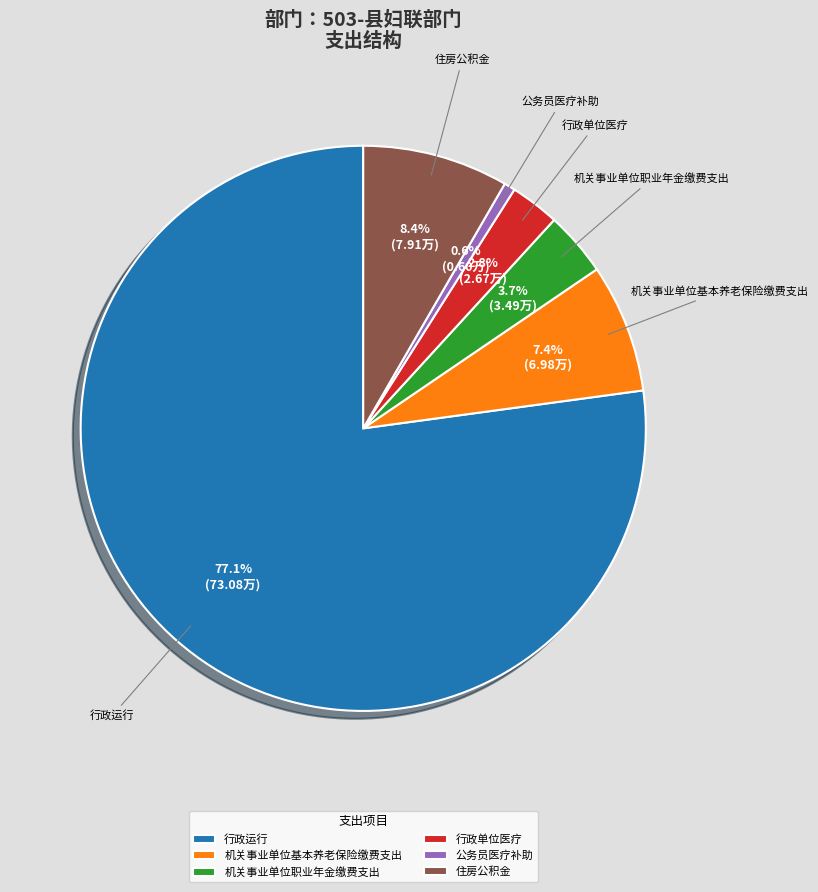

Count the number of slices in the pie.

6